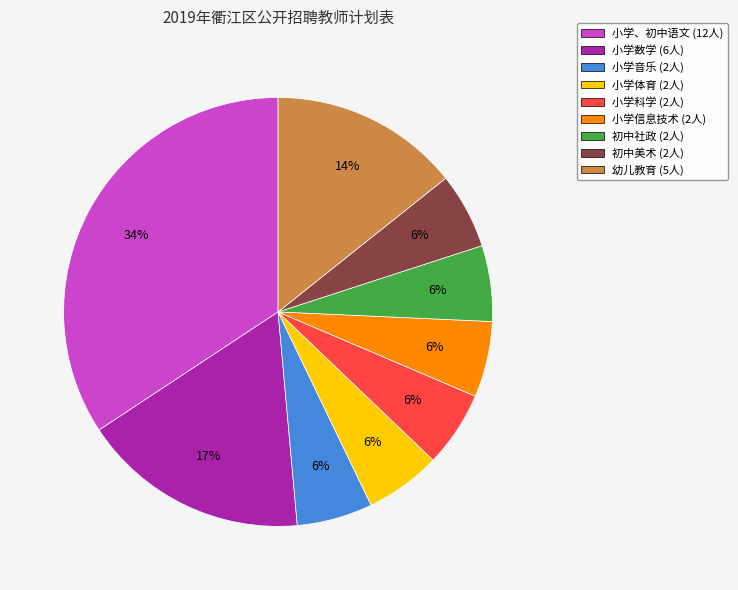

True or false: 小学信息技术 accounts for 6% of the total.

True